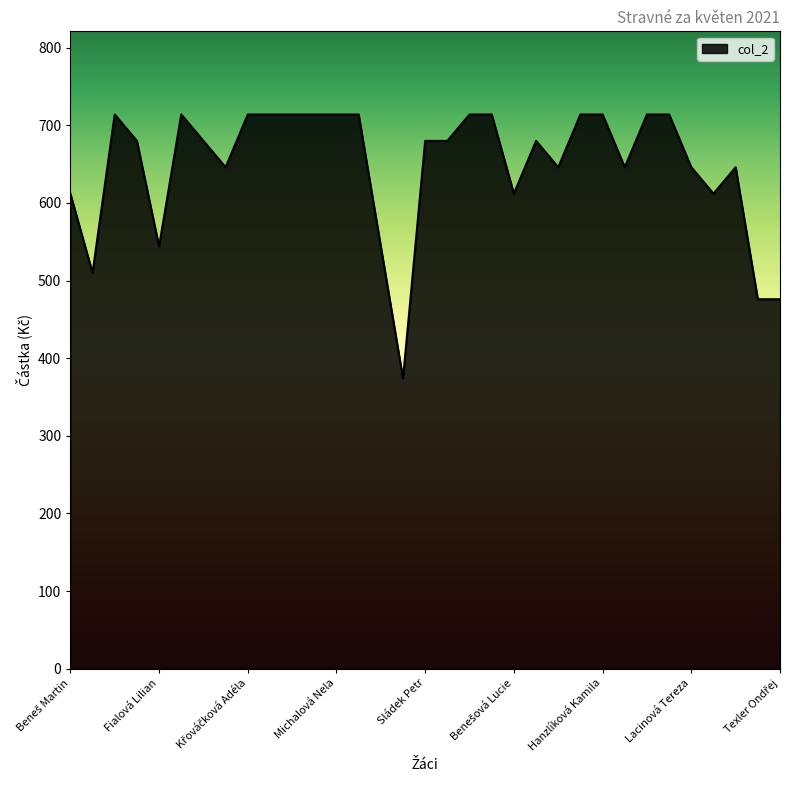

What is the minimum value shown in the chart?

374